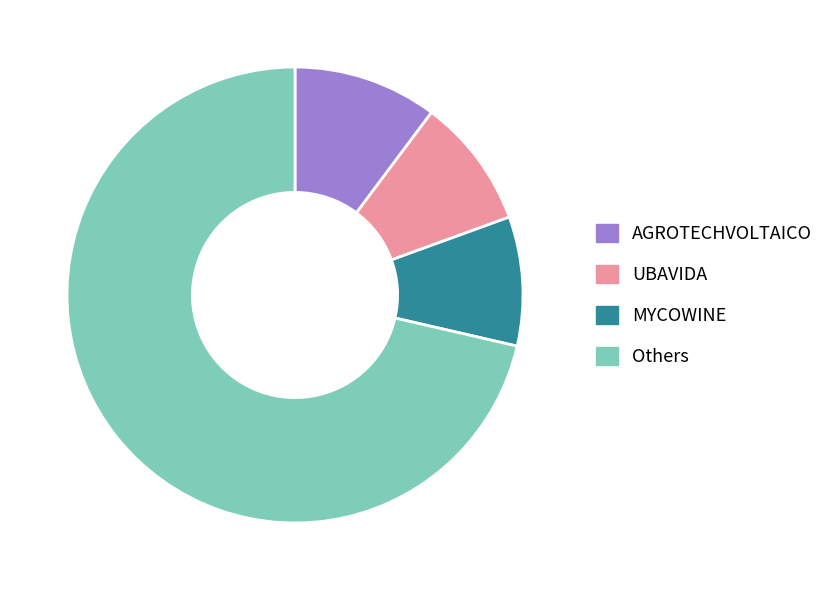

Is it true that UBAVIDA is 9% of the pie?

True